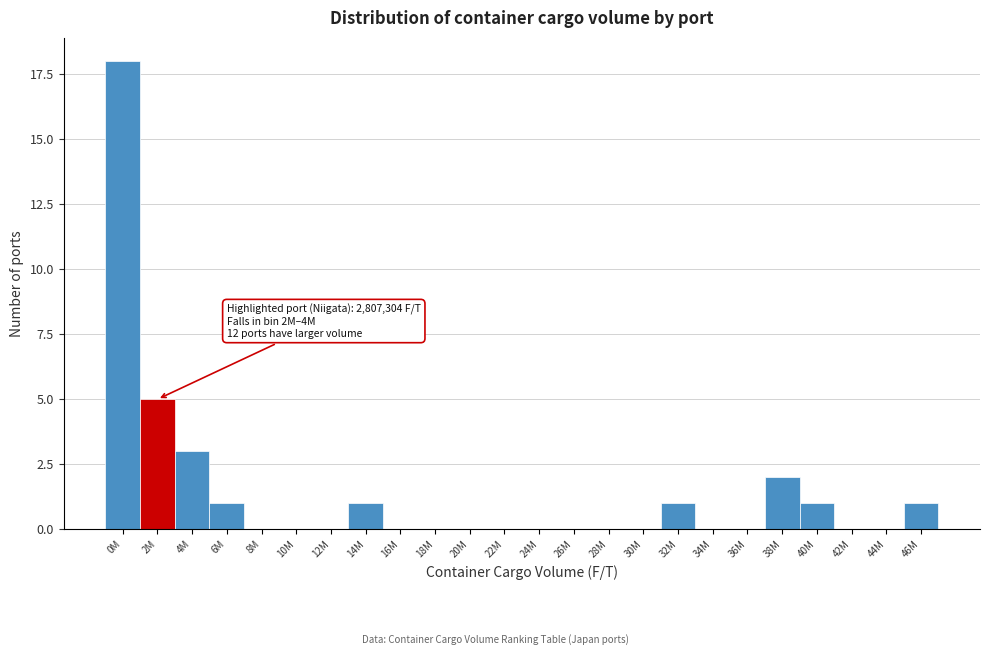

Reading left to right, transcribe all the data shown in this chart.

0M=18	2M=5	4M=3	6M=1	8M=0	10M=0	12M=0	14M=1	16M=0	18M=0	20M=0	22M=0	24M=0	26M=0	28M=0	30M=0	32M=1	34M=0	36M=0	38M=2	40M=1	42M=0	44M=0	46M=1